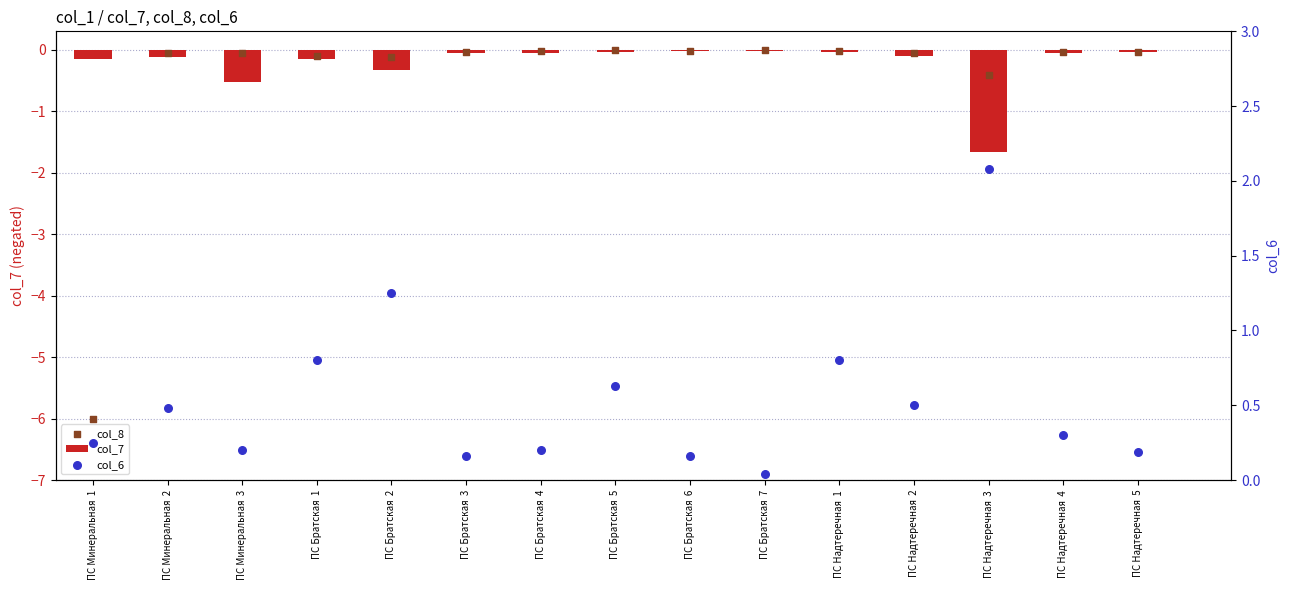

At how many categories does at least one series exceed -1?

15